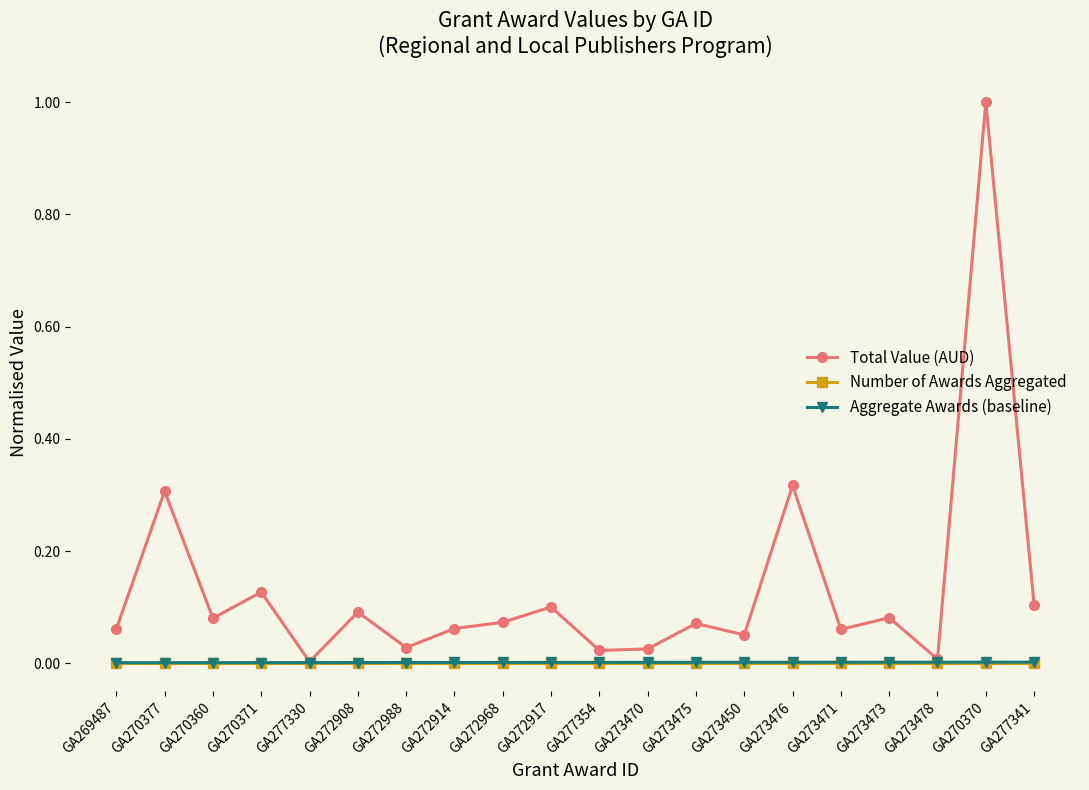

At which category does Total Value (AUD) reach its first local peak?

GA270377